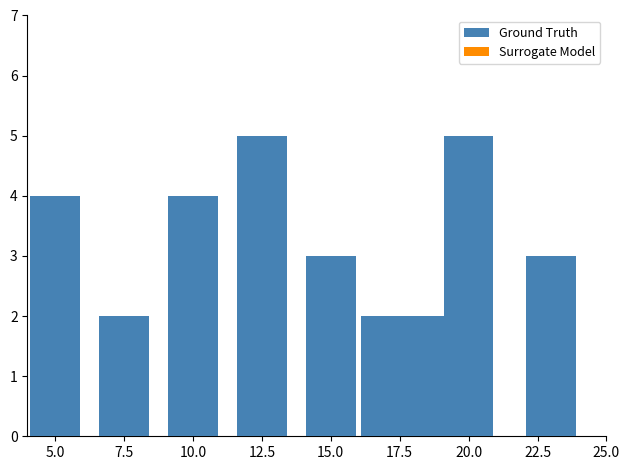

What is the highest value of the Surrogate Model series?

4